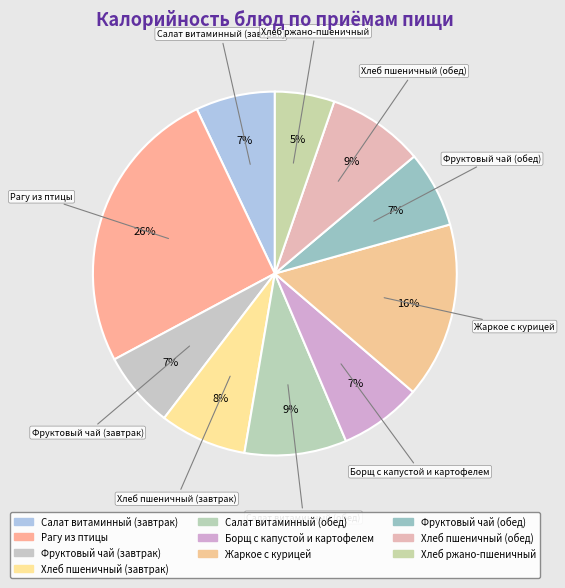

Between Хлеб пшеничный (обед) and Рагу из птицы, which is larger?

Рагу из птицы